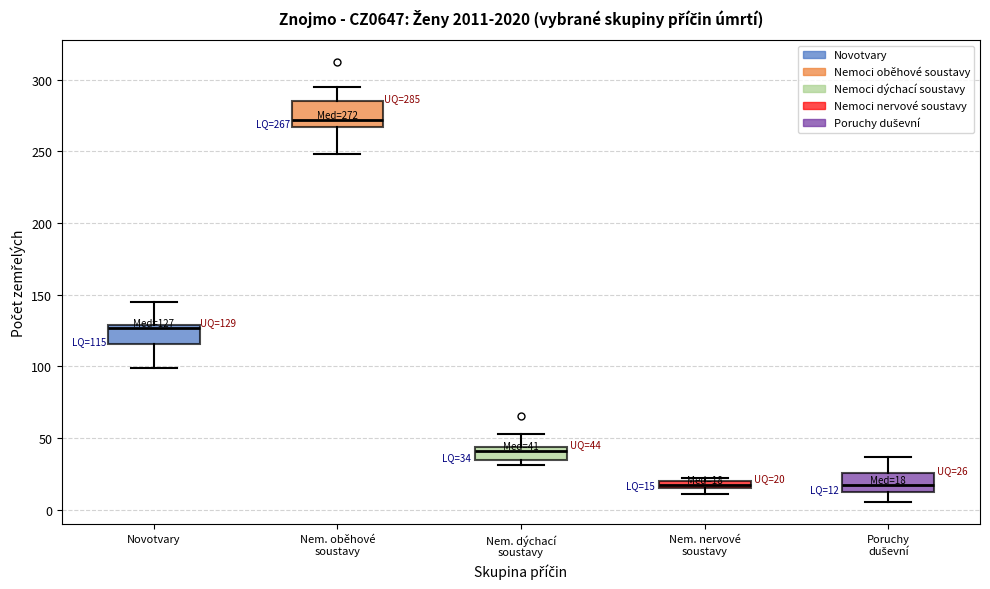

Which box's median line is the highest?

Nem. oběhové soustavy